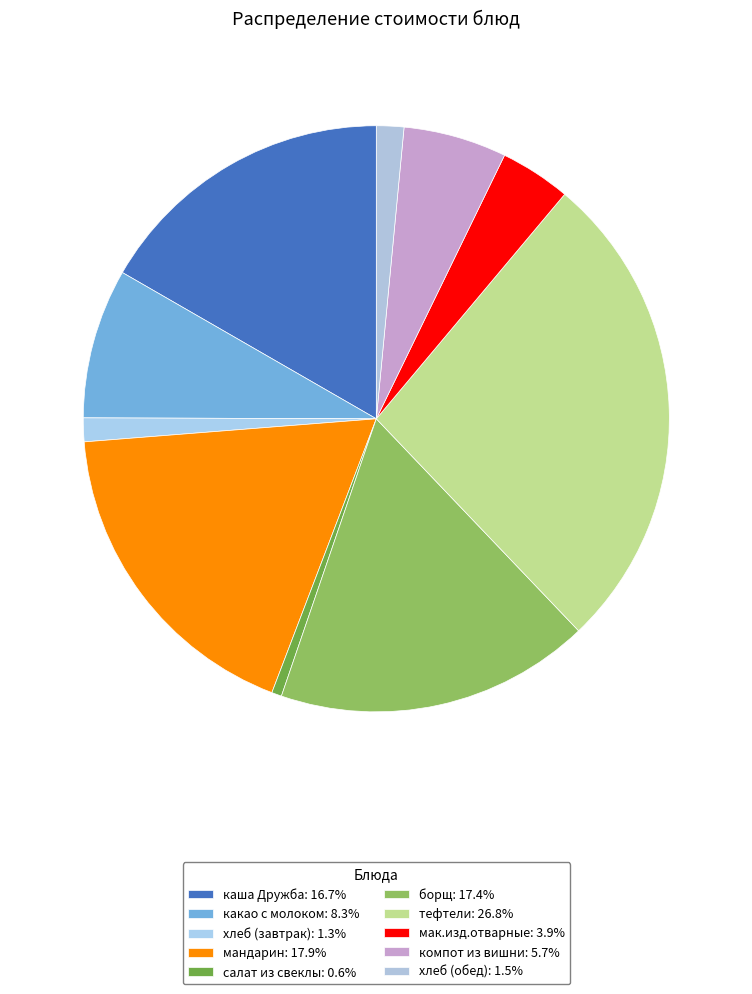

To the nearest percent, what portion does хлеб (обед) represent?

2%